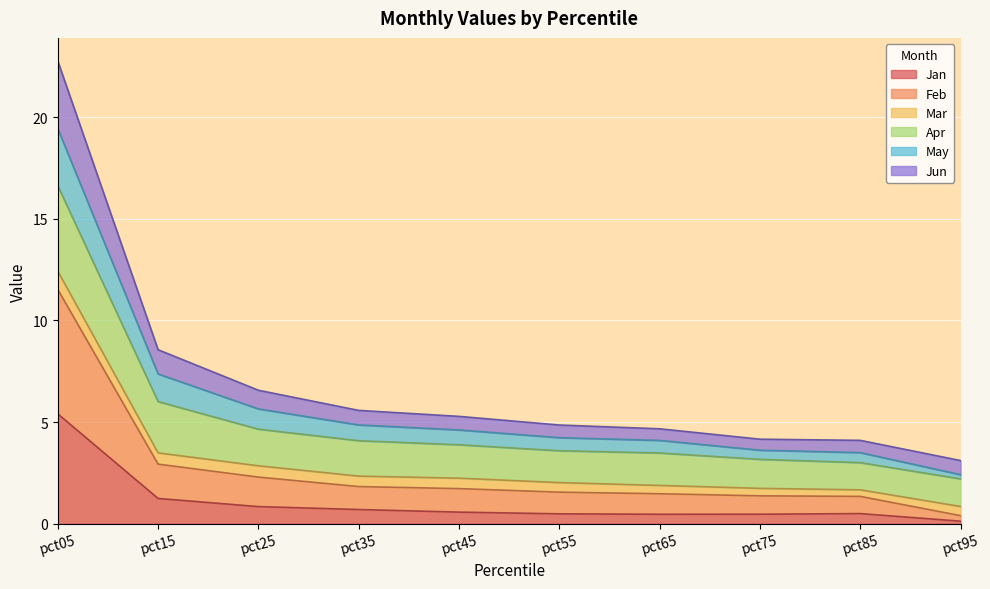

Is it true that May equals 9.4 at pct35?

False